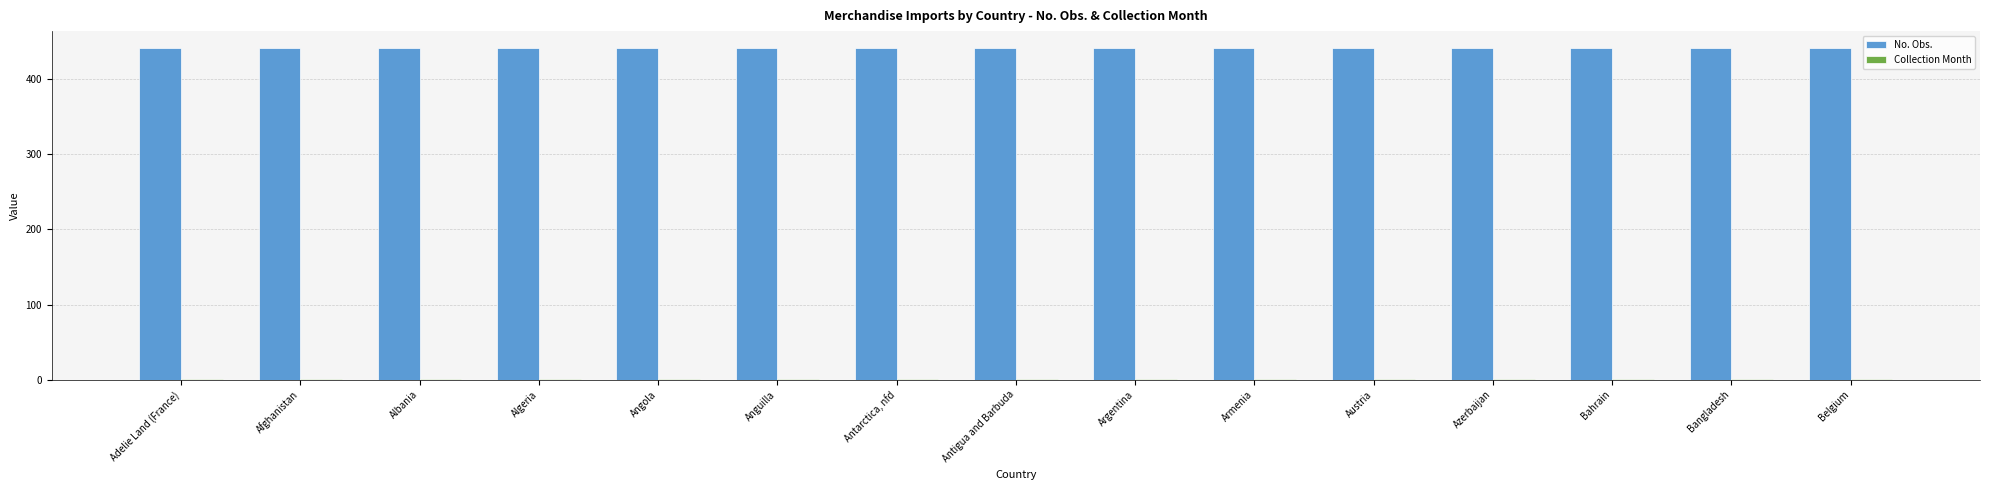

What is the spread (max minus min) of values at Antarctica, nfd?

441